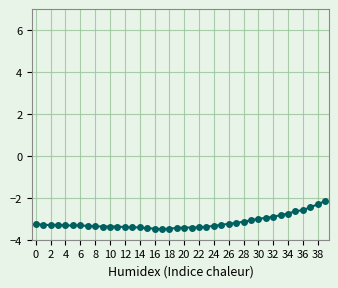

Count the number of categories in the chart.

40